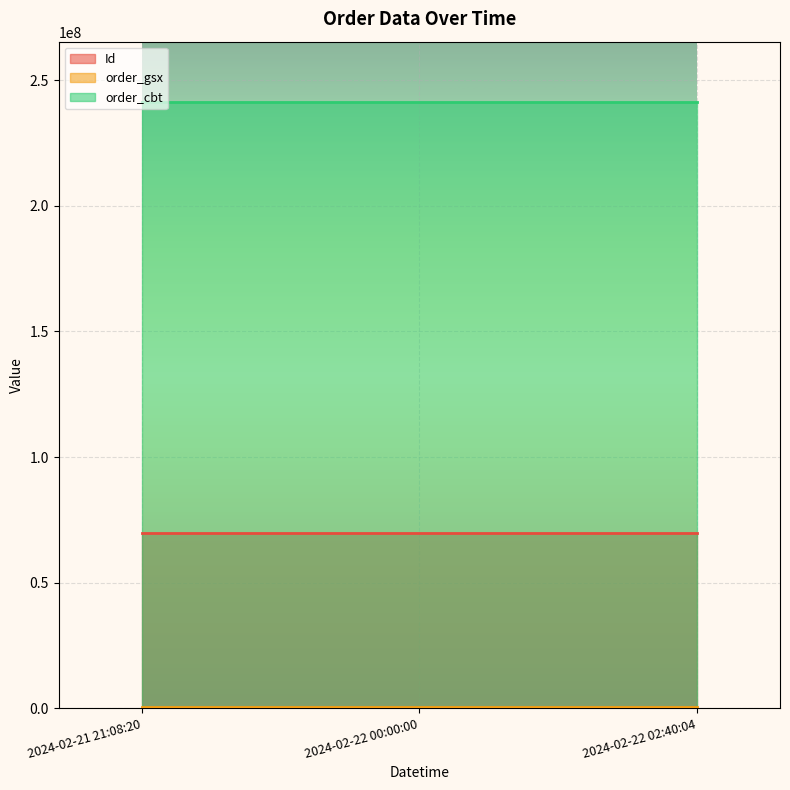

What is the spread (max minus min) of values at 2024-02-22 02:40:04?

240725259